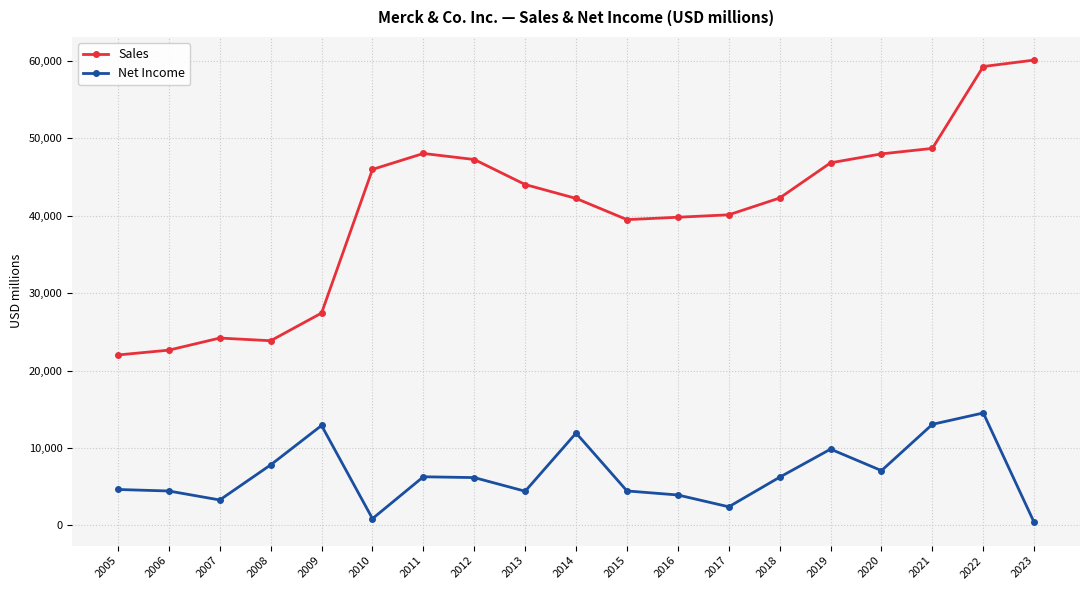

Is it true that Net Income equals 6272 at 2011?

True